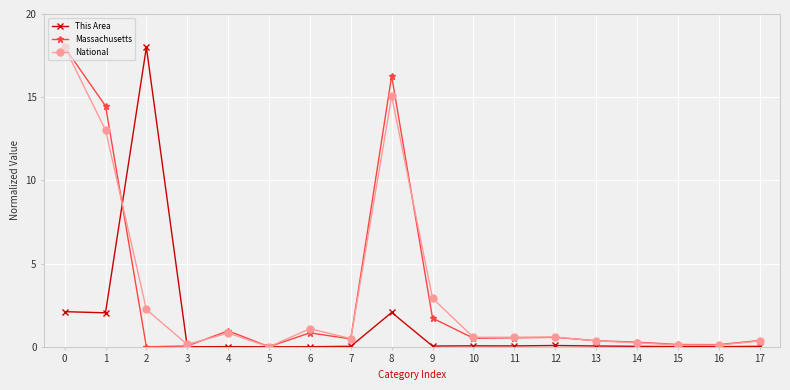

At which category does National reach its first local valley?

3